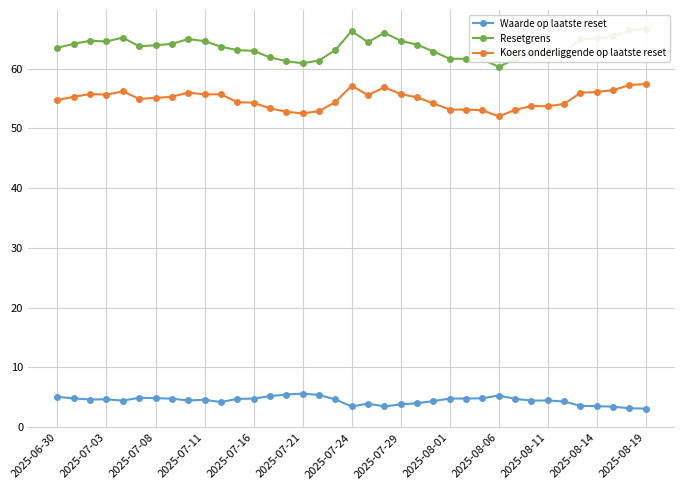

True or false: Koers onderliggende op laatste reset has more than 0 interior local peaks.

True